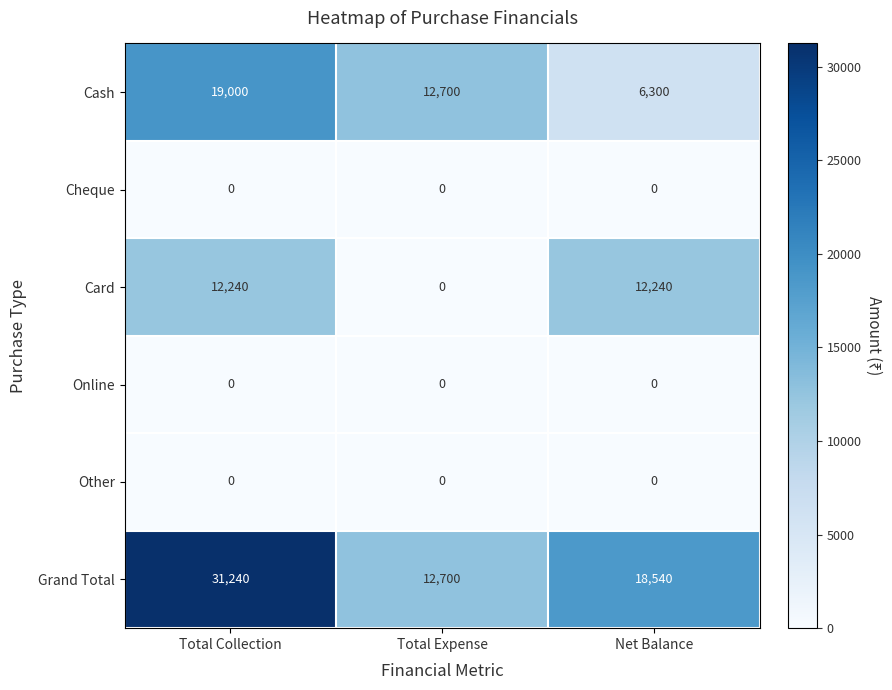

The Cheque series shows 0 at Total Expense. True or false?

True